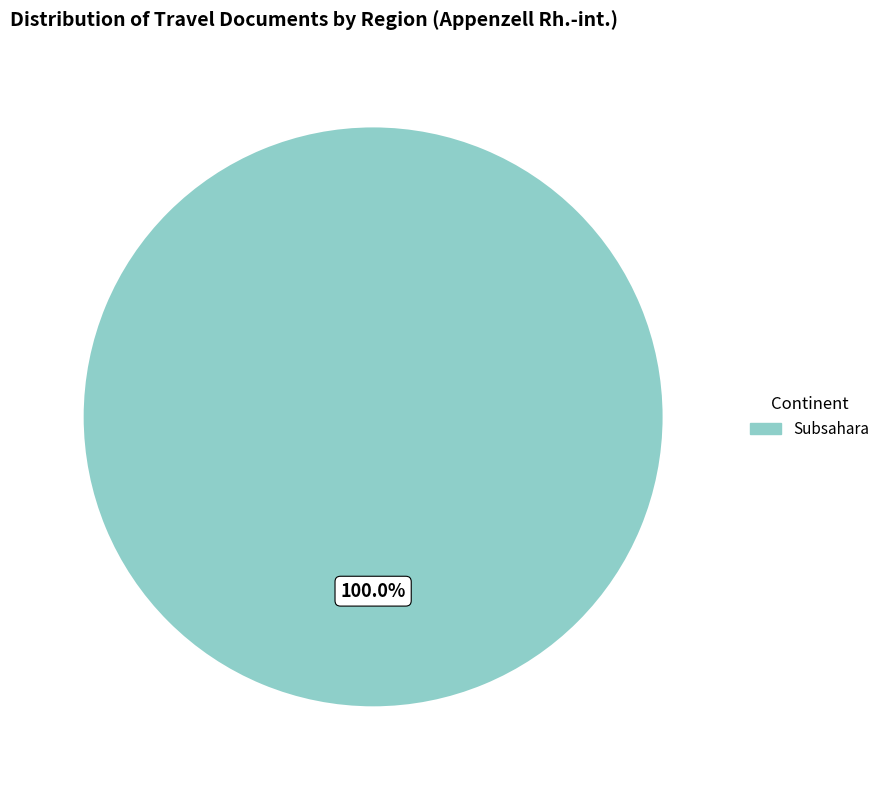

How many slices are in this pie chart?

1